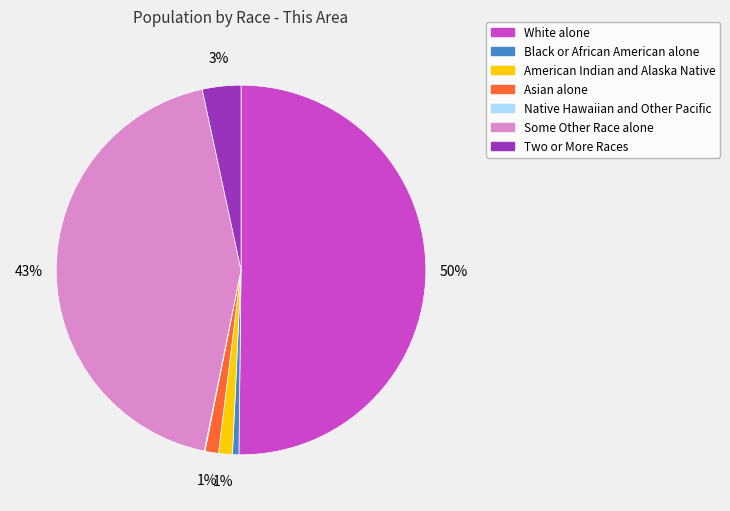

Which slice represents more than half of the pie?

White alone